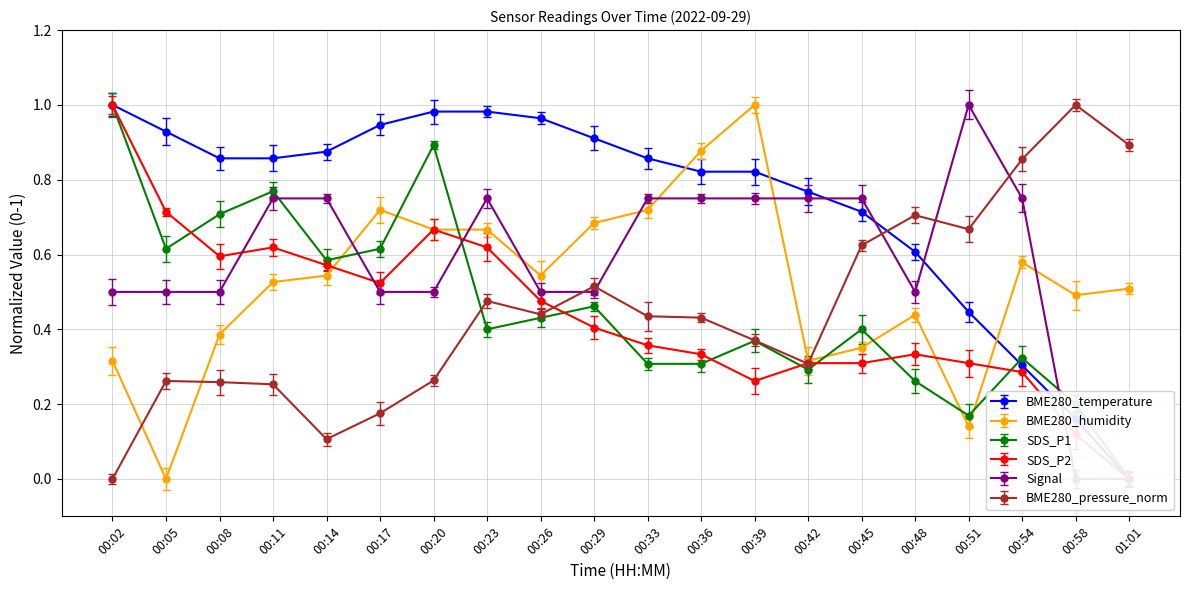

Reading left to right, extract all data points from this chart.

BME280_temperature: 1.0	0.9	0.9	0.9	0.9	0.9	1.0	1.0	1.0	0.9	0.9	0.8	0.8	0.8	0.7	0.6	0.4	0.3	0.2	0.0
BME280_humidity: 0.3	0.0	0.4	0.5	0.5	0.7	0.7	0.7	0.5	0.7	0.7	0.9	1.0	0.3	0.4	0.4	0.1	0.6	0.5	0.5
SDS_P1: 1.0	0.6	0.7	0.8	0.6	0.6	0.9	0.4	0.4	0.5	0.3	0.3	0.4	0.3	0.4	0.3	0.2	0.3	0.2	0.0
SDS_P2: 1.0	0.7	0.6	0.6	0.6	0.5	0.7	0.6	0.5	0.4	0.4	0.3	0.3	0.3	0.3	0.3	0.3	0.3	0.1	0.0
Signal: 0.5	0.5	0.5	0.8	0.8	0.5	0.5	0.8	0.5	0.5	0.8	0.8	0.8	0.8	0.8	0.5	1.0	0.8	0.0	0.0
BME280_pressure_norm: 0.0	0.3	0.3	0.3	0.1	0.2	0.3	0.5	0.4	0.5	0.4	0.4	0.4	0.3	0.6	0.7	0.7	0.9	1.0	0.9